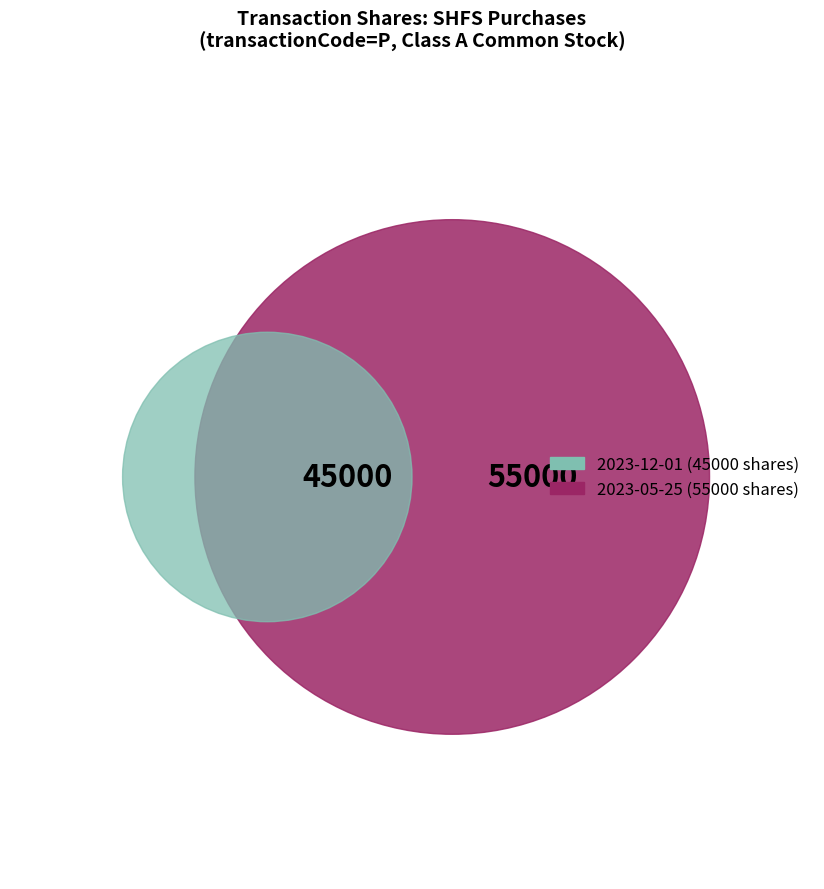

What is the change in value from 2023-12-01 to 2023-05-25?

+10000